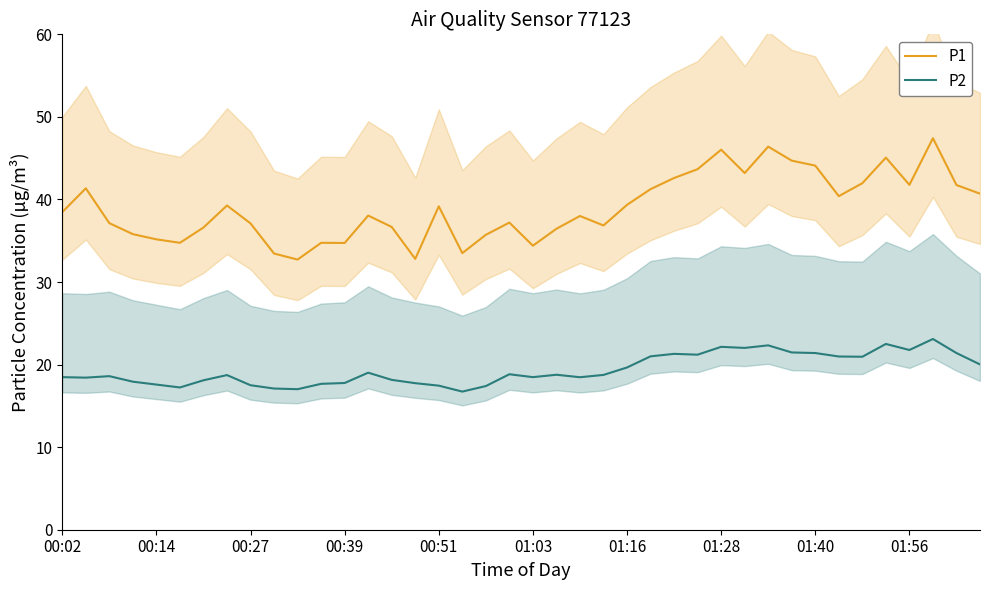

True or false: P1 and P2 cross at least once.

False